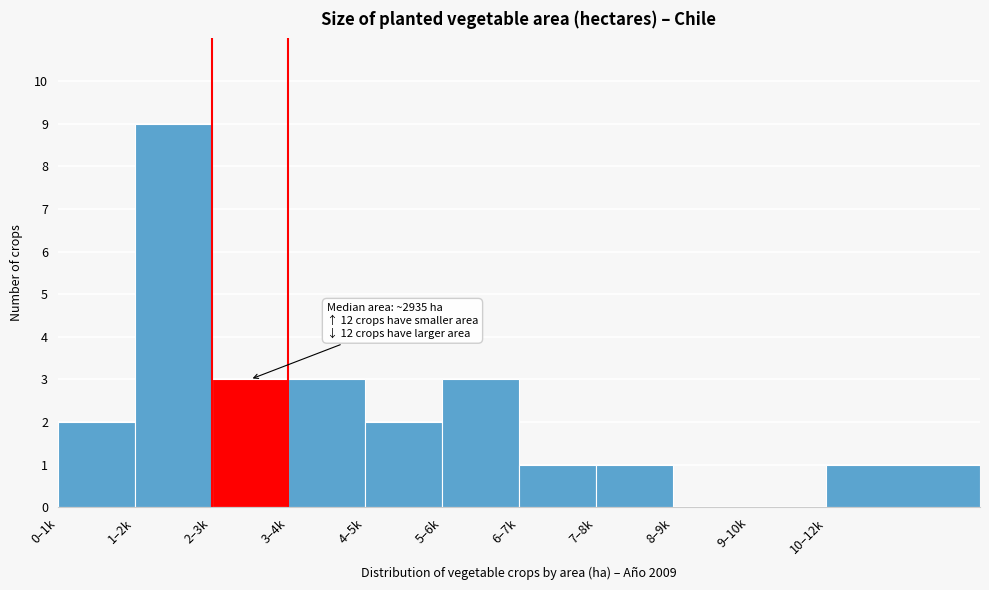

Reading right to left, list all the values displayed in this chart.

10–12k=1	9–10k=0	8–9k=0	7–8k=1	6–7k=1	5–6k=3	4–5k=2	3–4k=3	2–3k=3	1–2k=9	0–1k=2